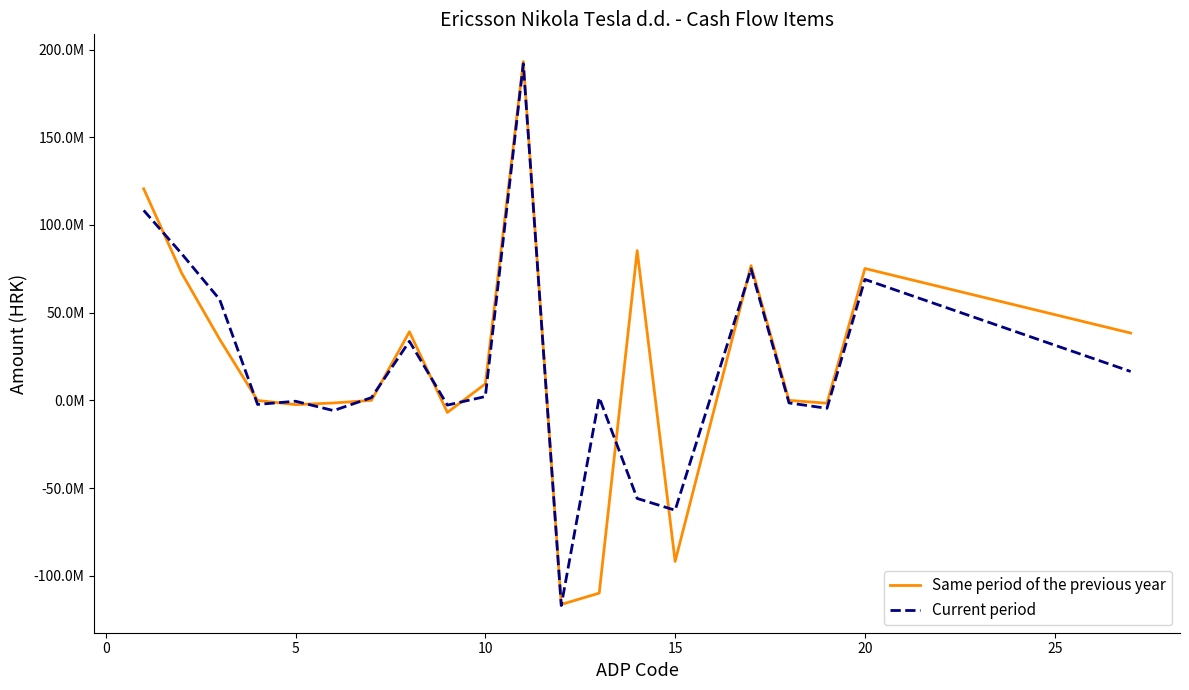

How many intersections are there between Current period and Same period of the previous year?

12